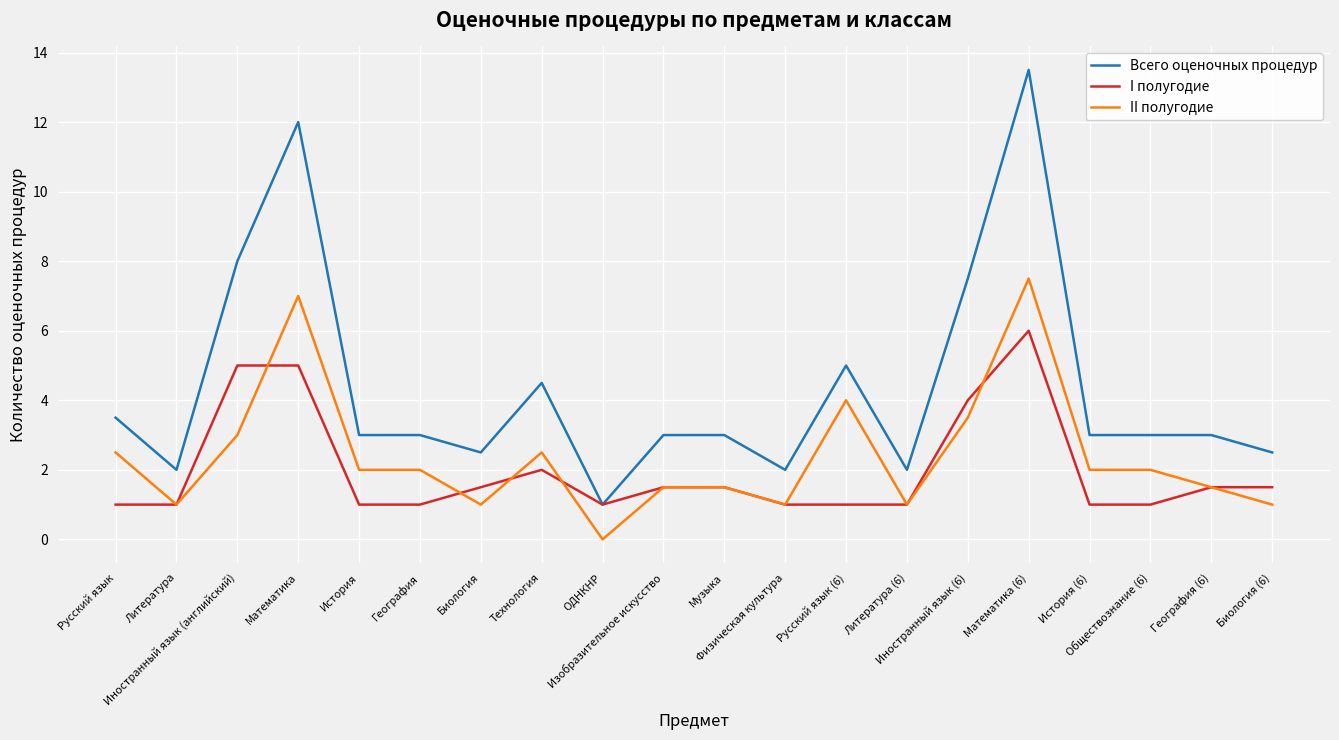

What is the total value across all series at Музыка?

6.0